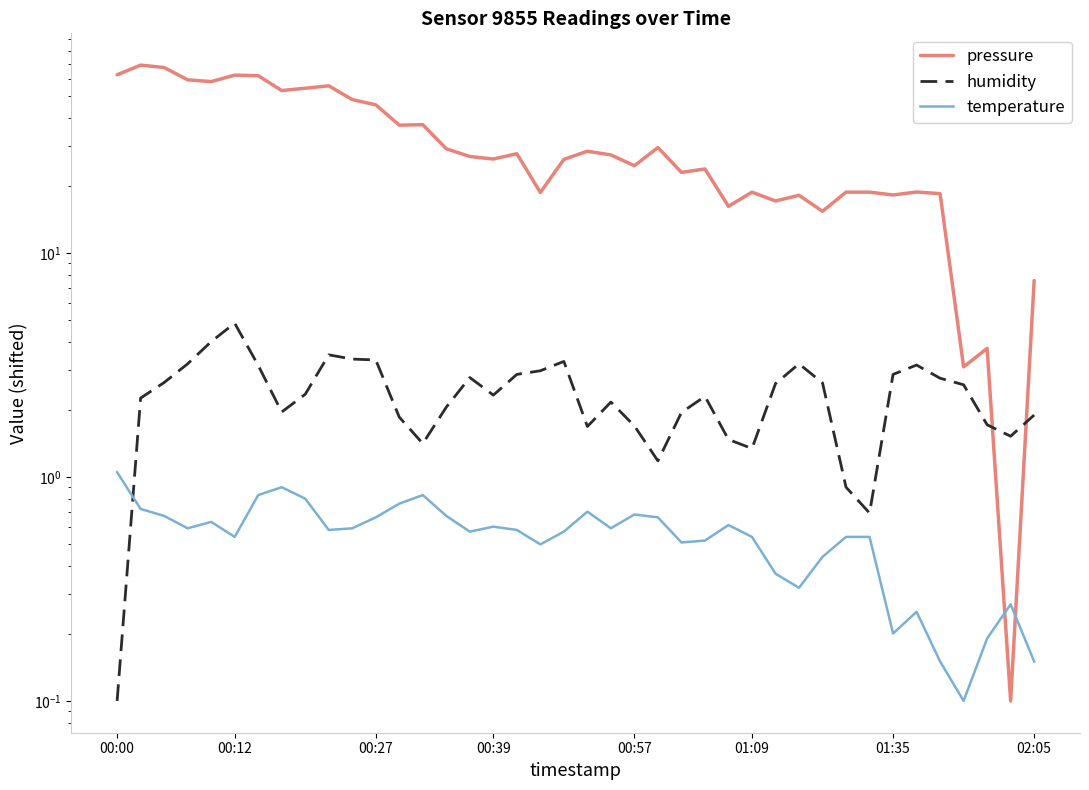

Which series changed the most between 17 and 32?

pressure